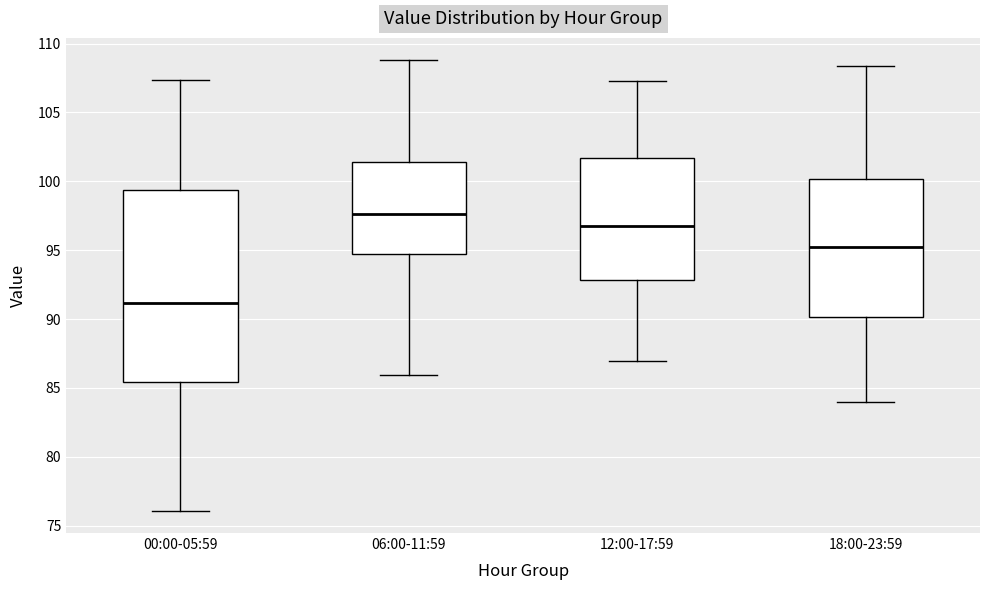

Reading left to right, read every box against the y-axis: the position of its median line, the range the box covers, and the ends of its whiskers. The values are not printed on the chart, so give them approximately, as read against the axis.

00:00-05:59: median 91.0, box 85.5 to 99.5, whiskers 76.0 to 107.5
06:00-11:59: median 97.5, box 95.0 to 101.5, whiskers 86.0 to 109.0
12:00-17:59: median 97.0, box 93.0 to 101.5, whiskers 87.0 to 107.5
18:00-23:59: median 95.5, box 90.0 to 100.0, whiskers 84.0 to 108.5